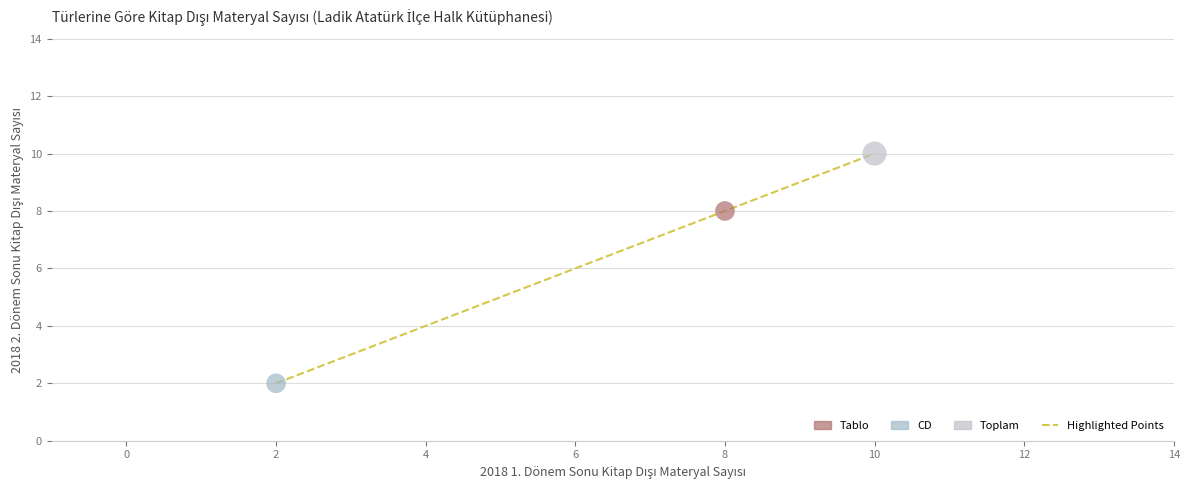

Approximately how many times larger is the value at 8 compared to 10?

0.8